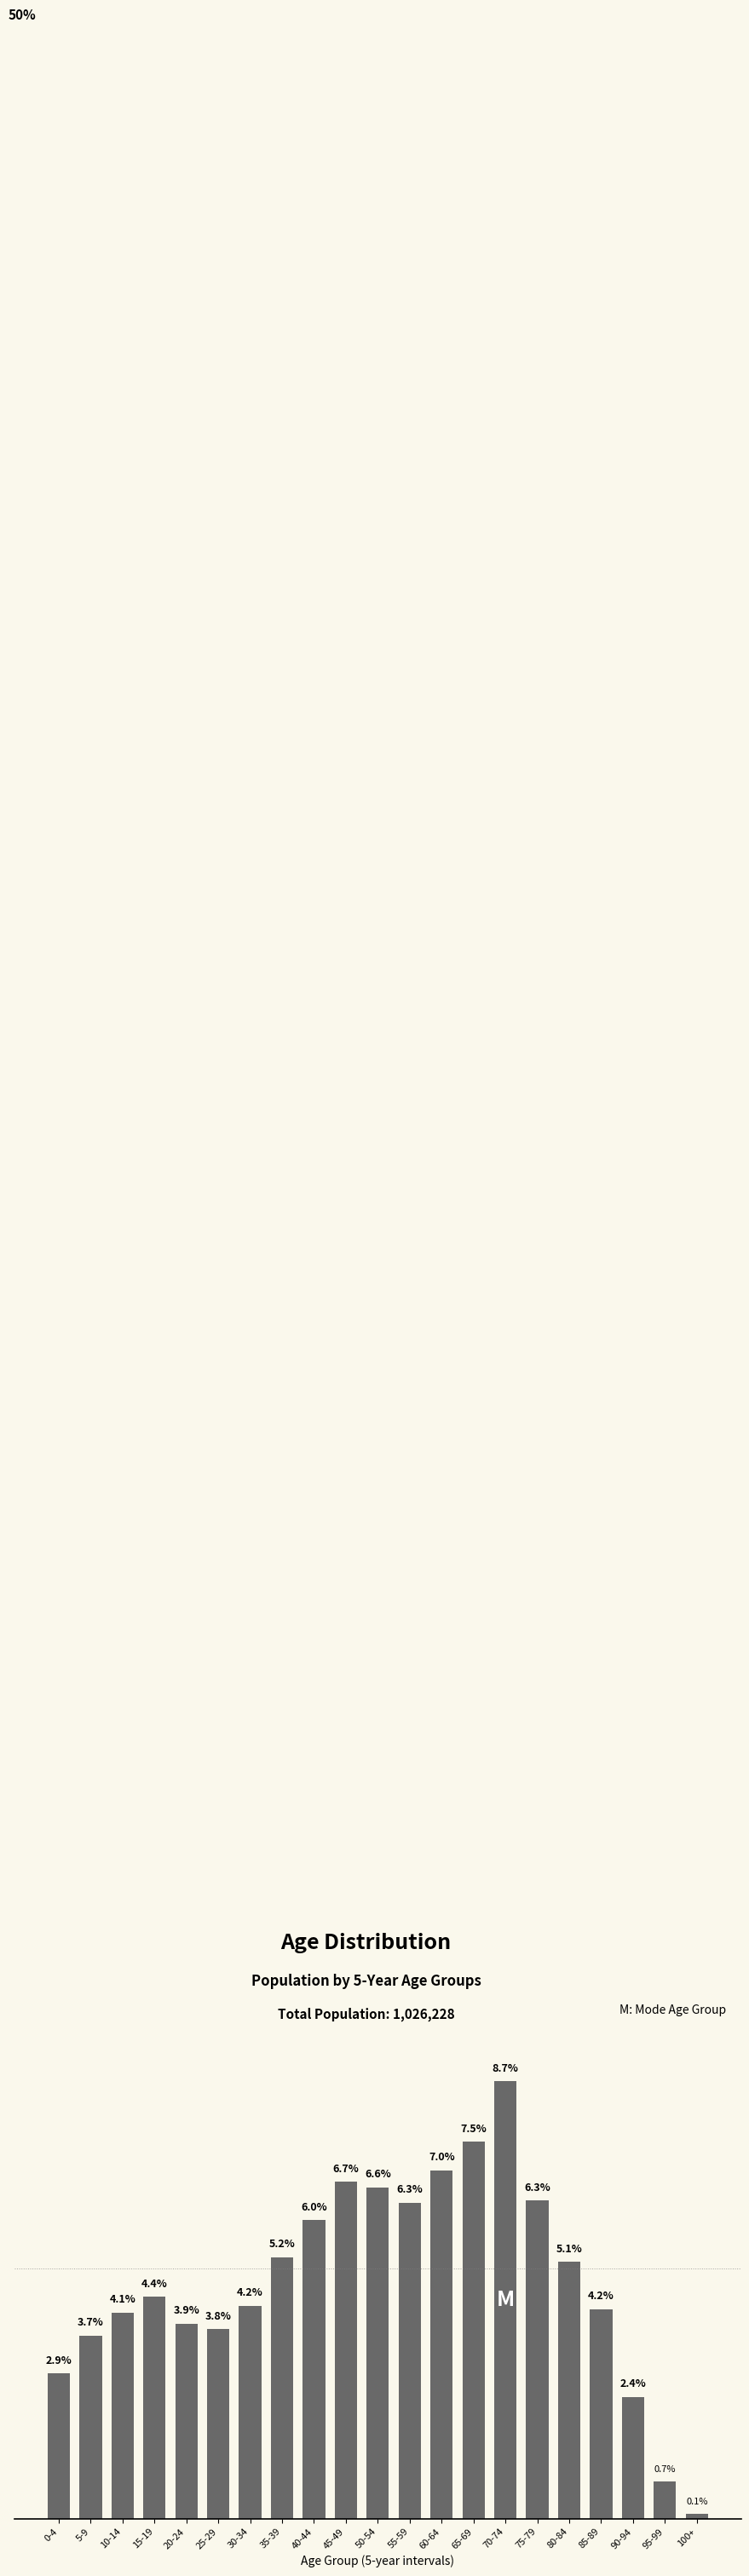

Where does the data first go above 4?

10-14